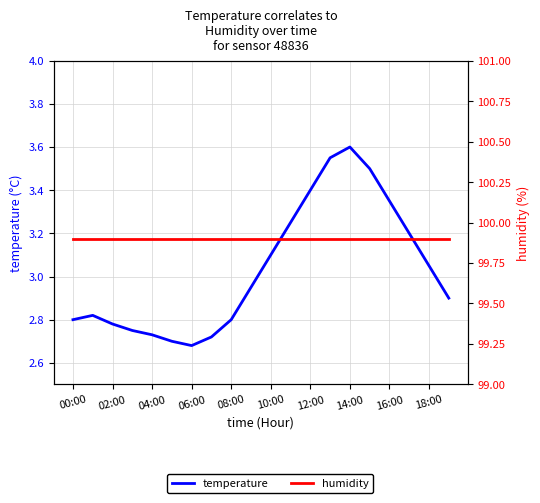

What is the spread (max minus min) of values at 11?

96.7